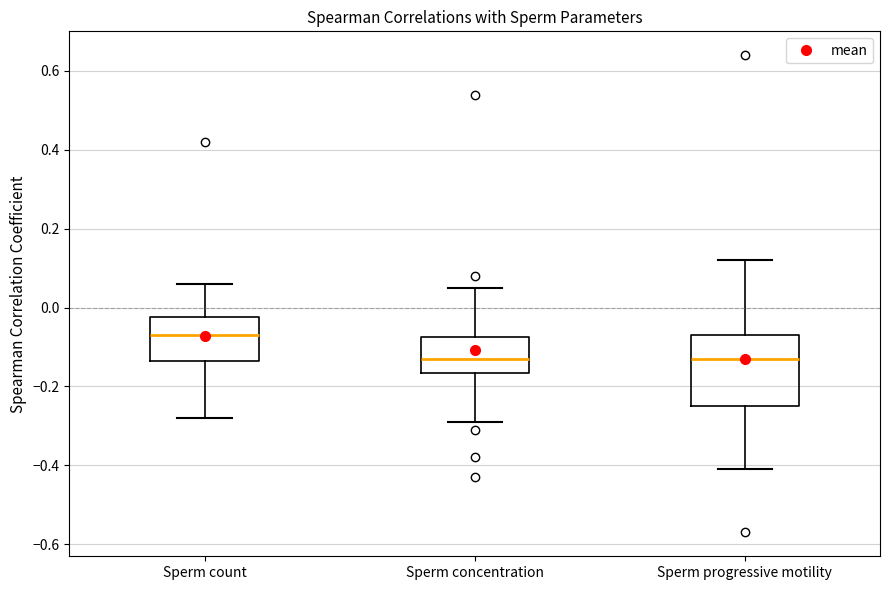

Comparing the boxes themselves (not the whiskers), which one is the tallest?

Sperm progressive motility